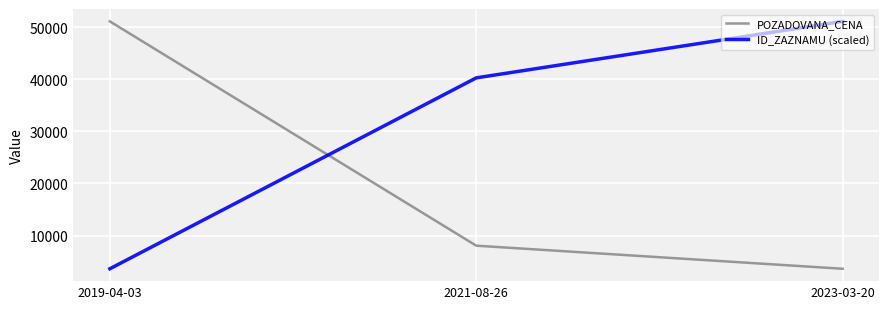

Reading right to left, extract all data points from this chart.

POZADOVANA_CENA: 3620.0	8050.0	51085.0
ID_ZAZNAMU (scaled): 51085.0	40245.5	3620.0